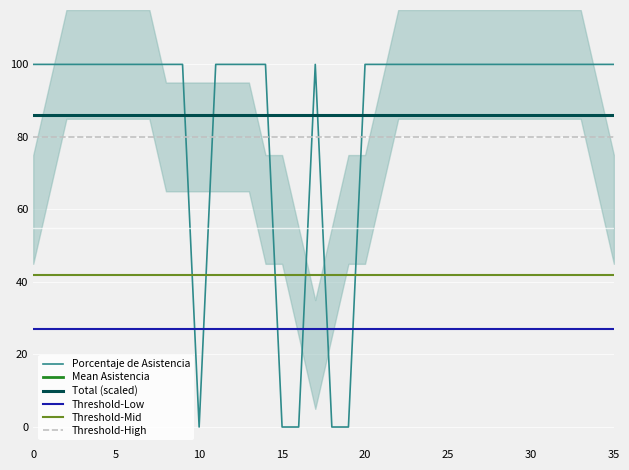

The value of Porcentaje de Asistencia at 30 is 150. True or false?

False